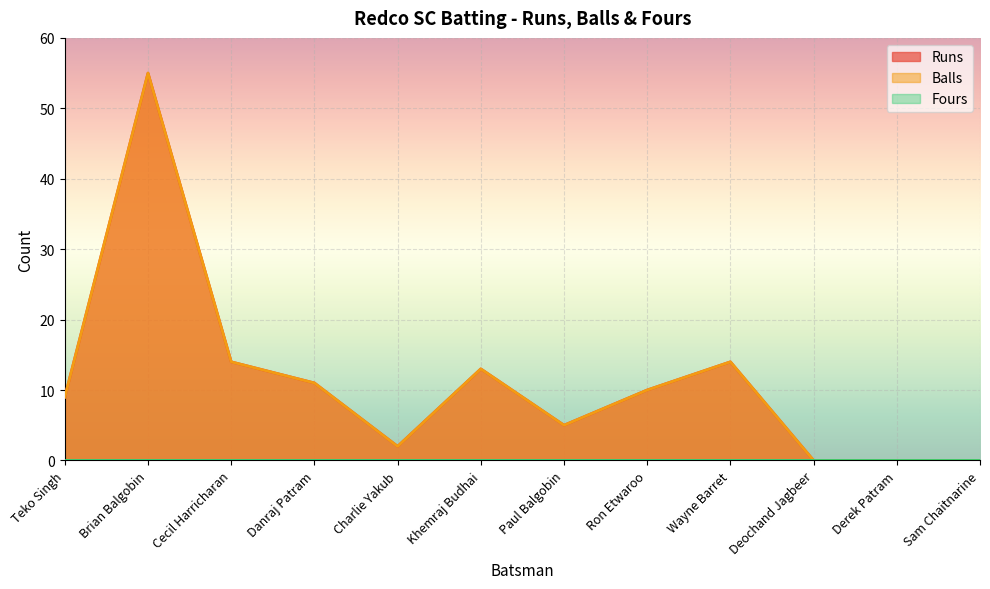

How many data points in Balls are less than 10?

6